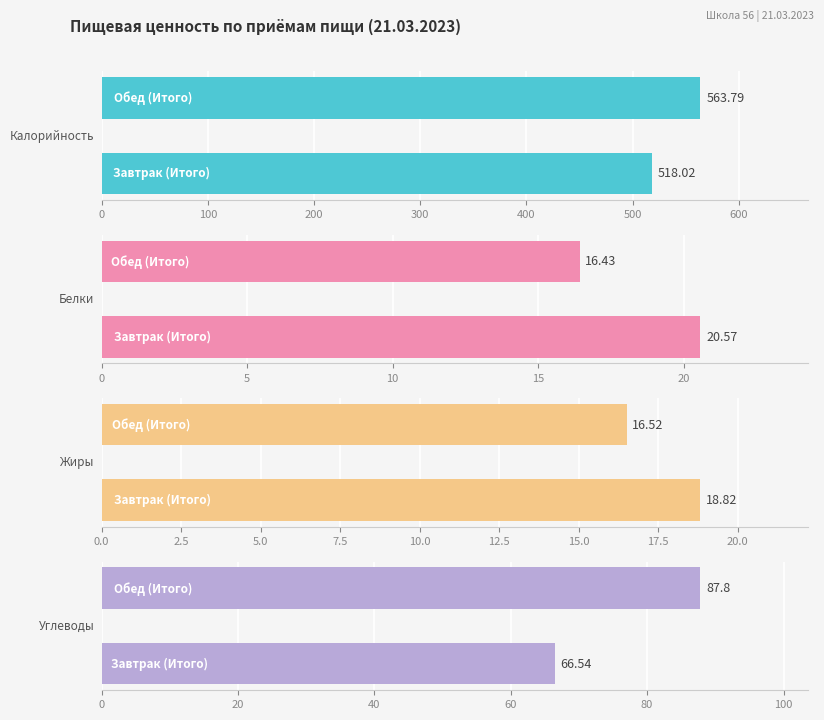

How many series are shown in this chart?

4